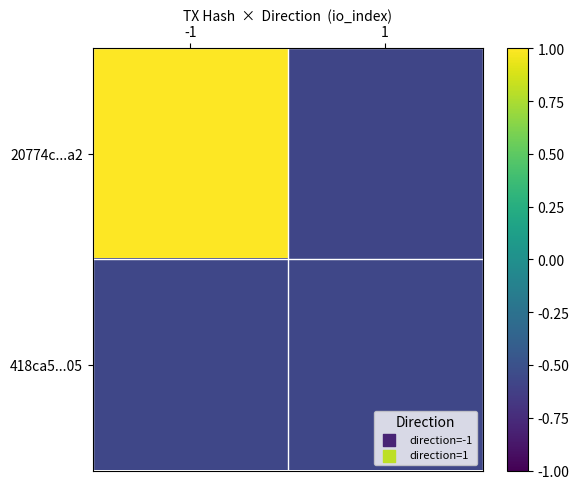

Reading right to left, transcribe all the data shown in this chart.

20774c...a2: 1=-0.6	-1=1.0
418ca5...05: 1=-0.6	-1=-0.6